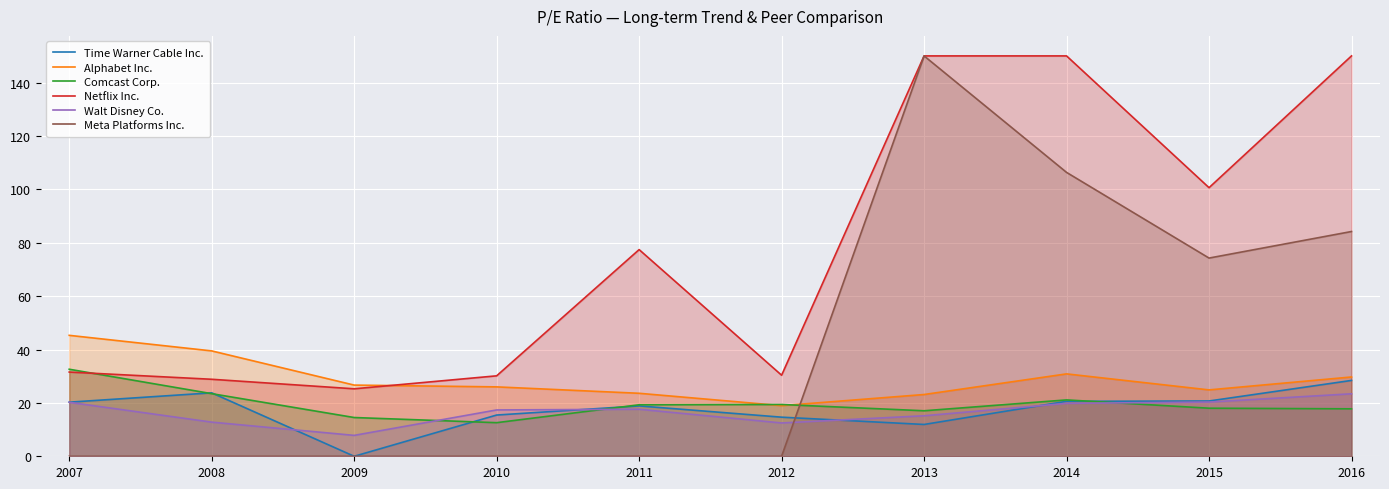

How many data points does each series have?

10